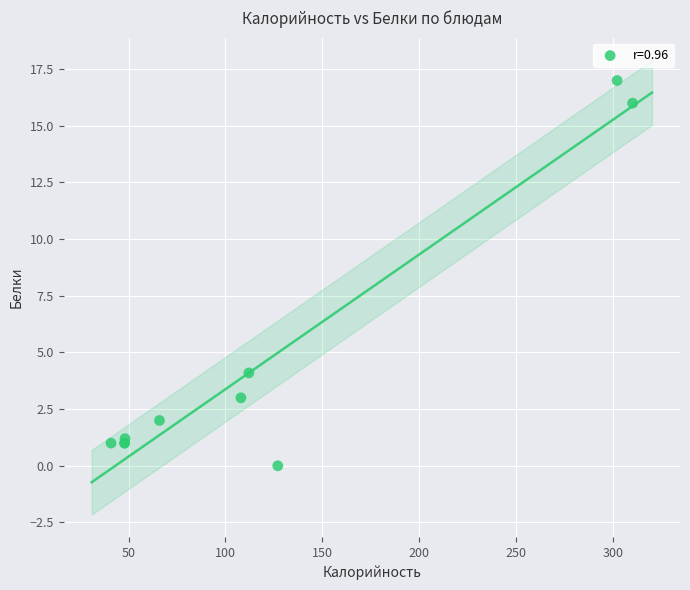

What Y value in the scatter plot is closest to 8?

4.1